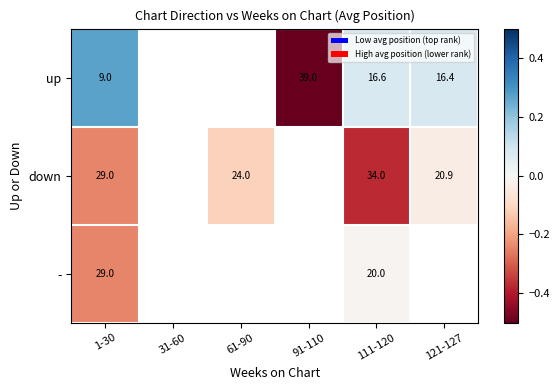

Rank the series at 111-120 from lowest to highest value.

up, -, down